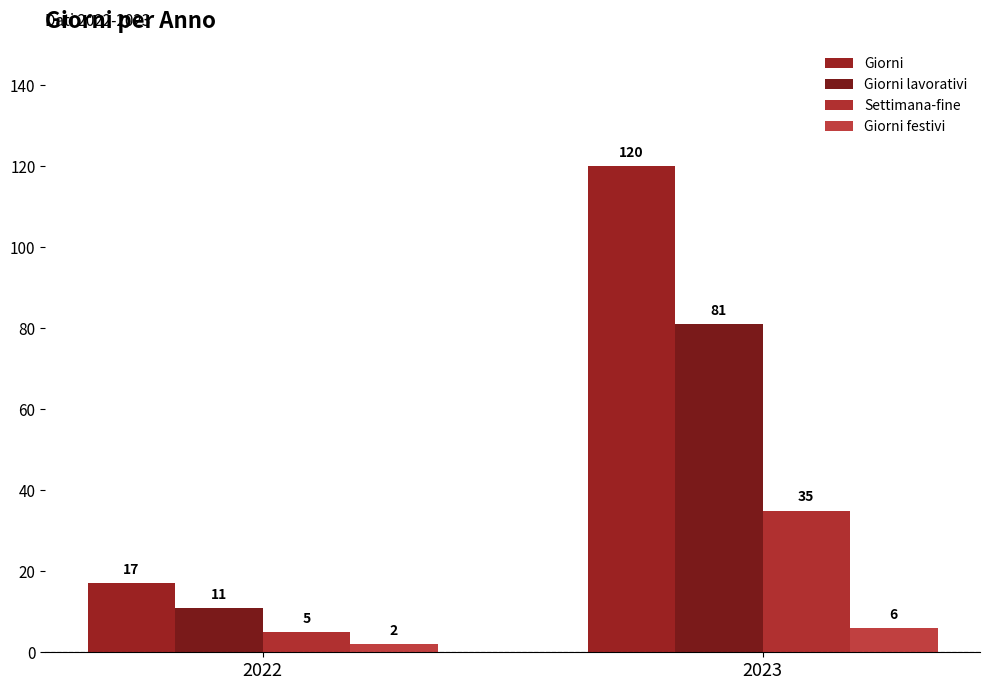

The value of Giorni at 2022 is 17. True or false?

True